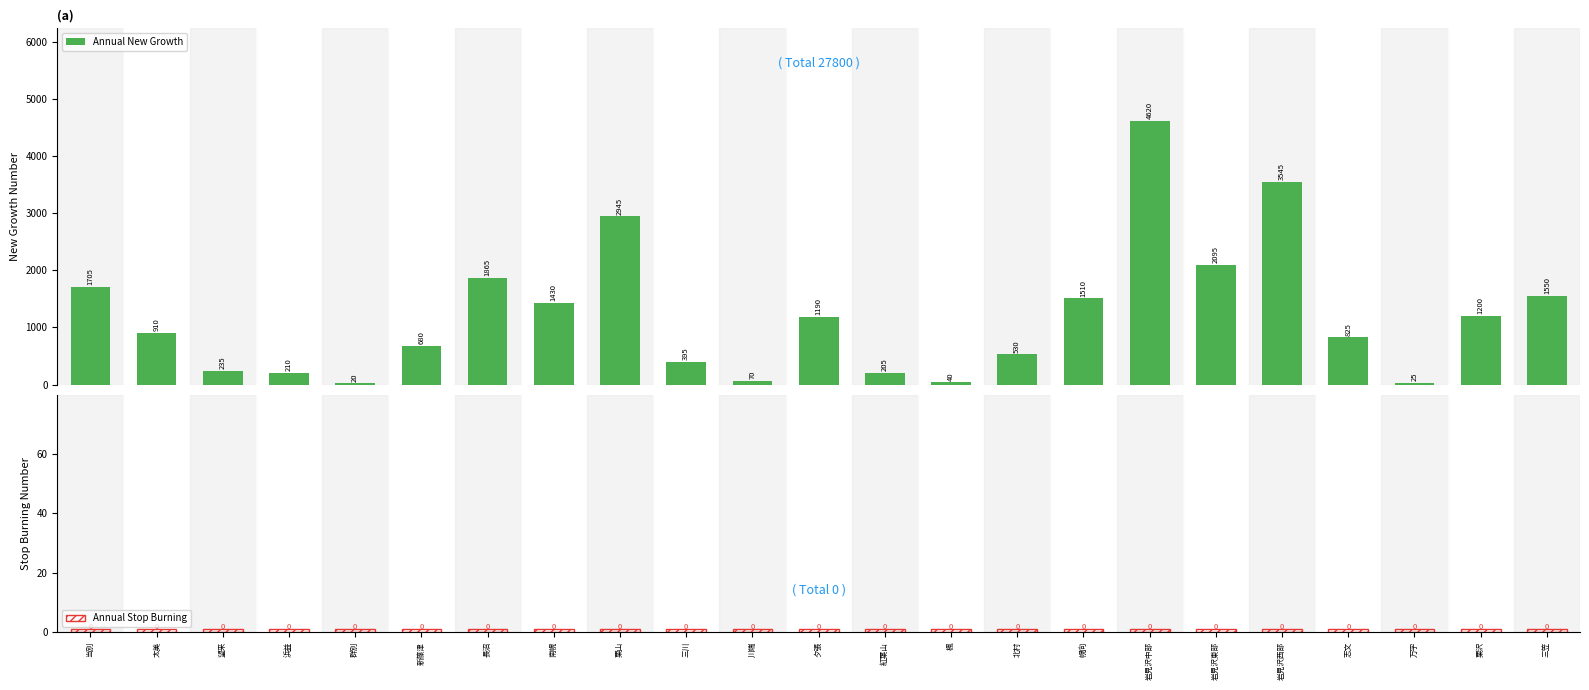

The value of Annual New Growth at 川端 is 70. True or false?

True